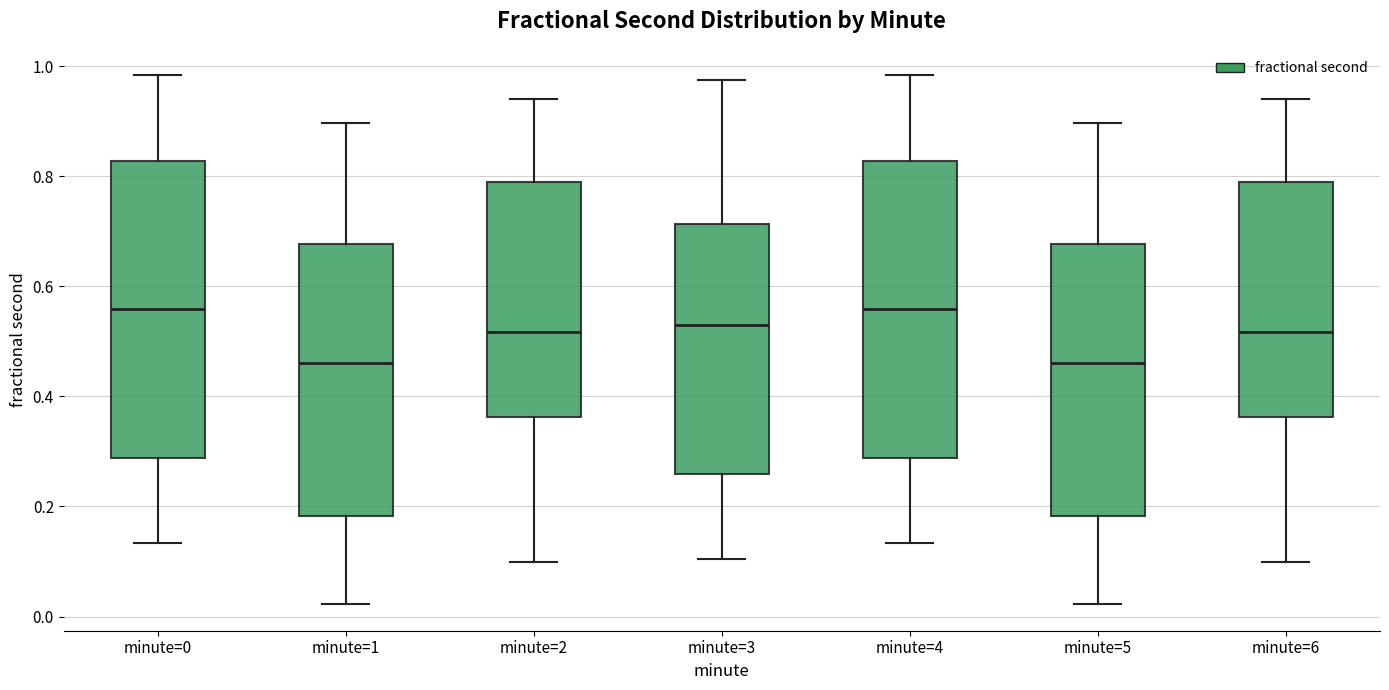

Reading left to right, transcribe this box plot: for each box, give where its median line is, the range the box spans, and where its two whiskers end, as read against the y-axis. The values are not printed on the chart, so give them approximately, as read against the axis.

minute=0: median 0.56, box 0.28 to 0.82, whiskers 0.14 to 0.98
minute=1: median 0.46, box 0.18 to 0.68, whiskers 0.02 to 0.90
minute=2: median 0.52, box 0.36 to 0.80, whiskers 0.10 to 0.94
minute=3: median 0.52, box 0.26 to 0.72, whiskers 0.10 to 0.98
minute=4: median 0.56, box 0.28 to 0.82, whiskers 0.14 to 0.98
minute=5: median 0.46, box 0.18 to 0.68, whiskers 0.02 to 0.90
minute=6: median 0.52, box 0.36 to 0.80, whiskers 0.10 to 0.94